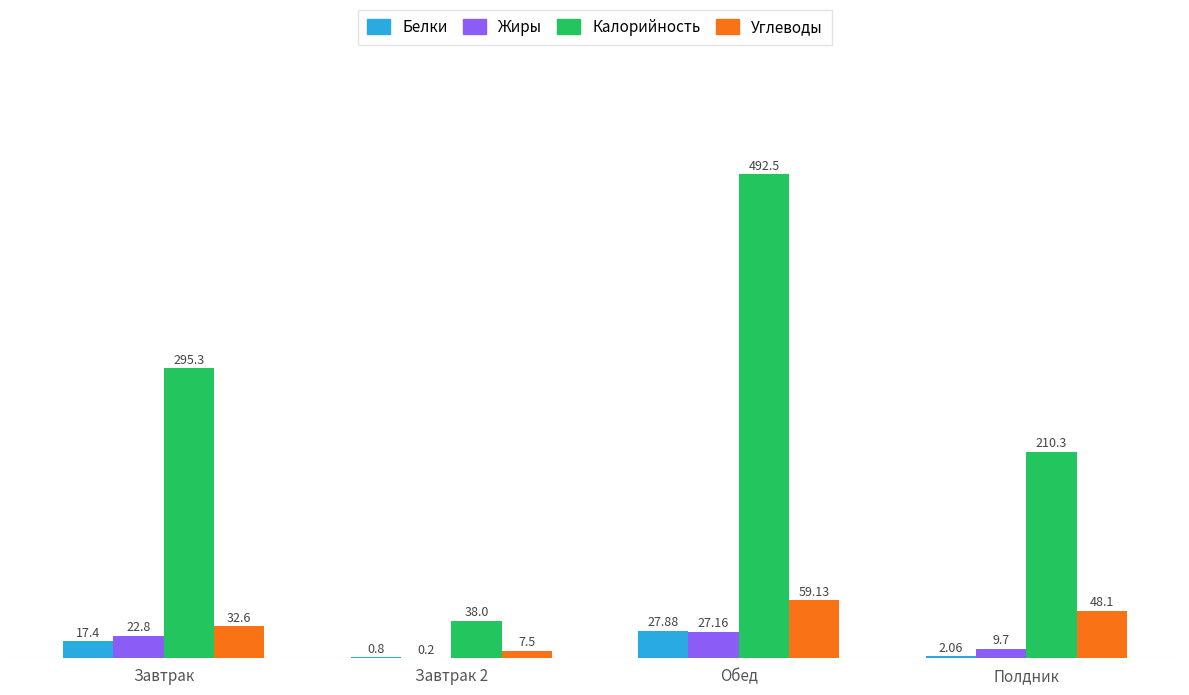

Which series changed the most between Завтрак and Завтрак 2?

Калорийность